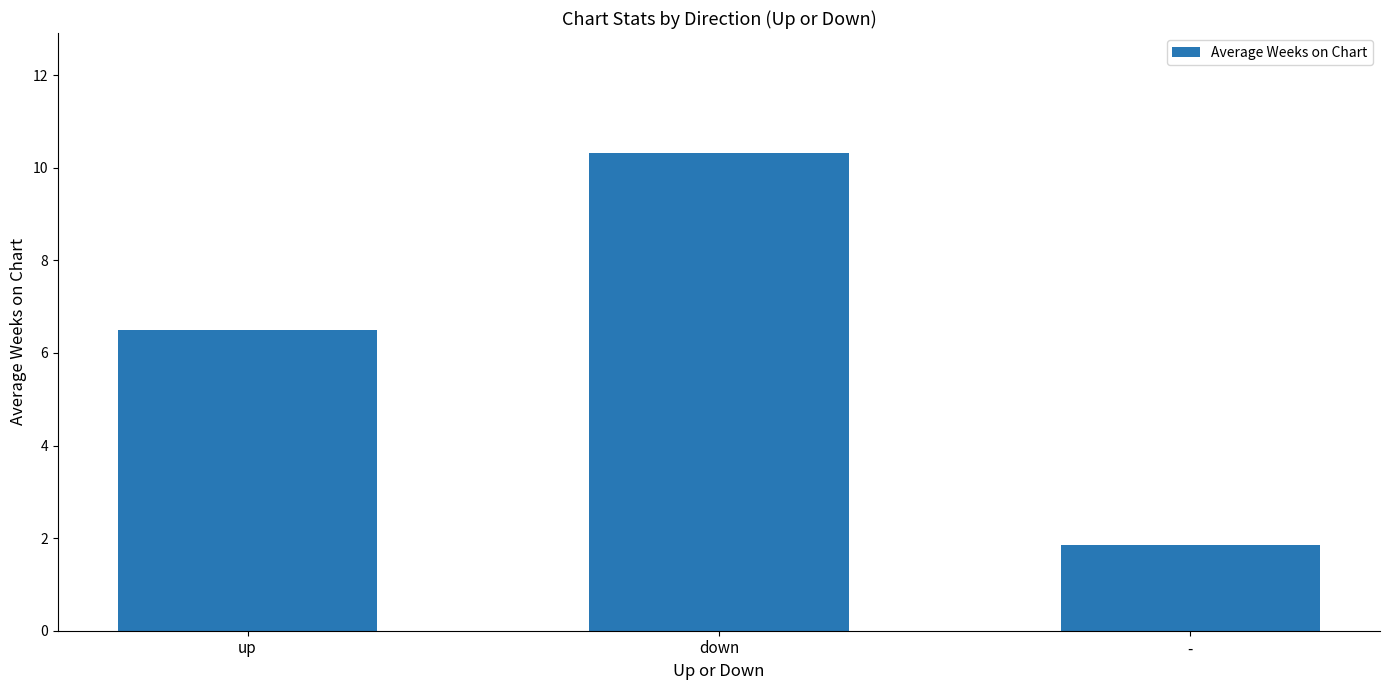

What is the difference between the maximum and minimum values?

8.5